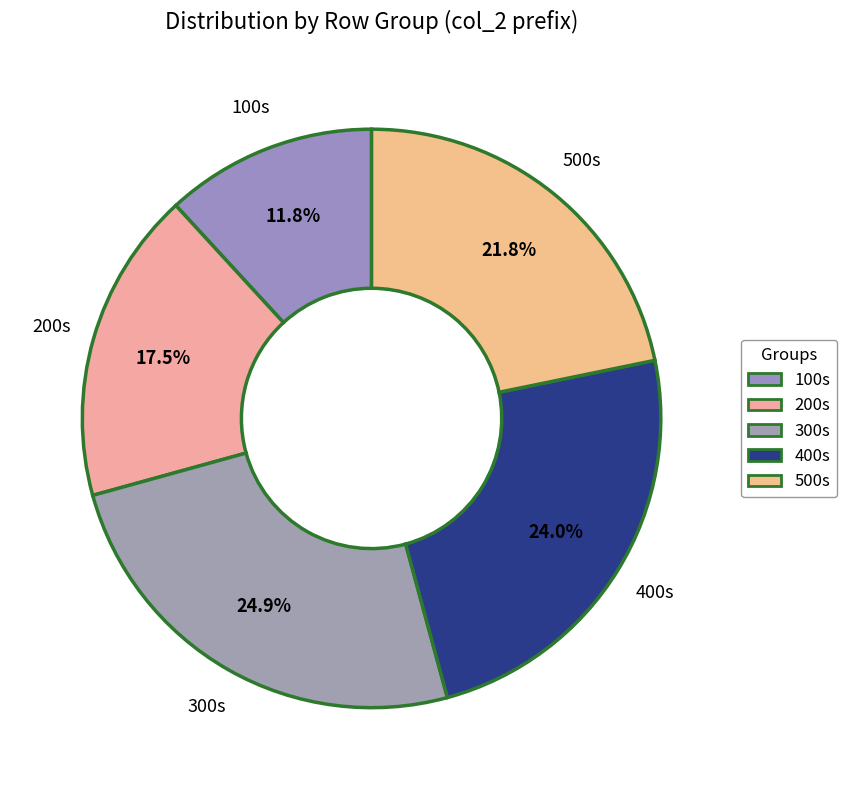

Rank the categories by value from highest to lowest.

300s, 400s, 500s, 200s, 100s